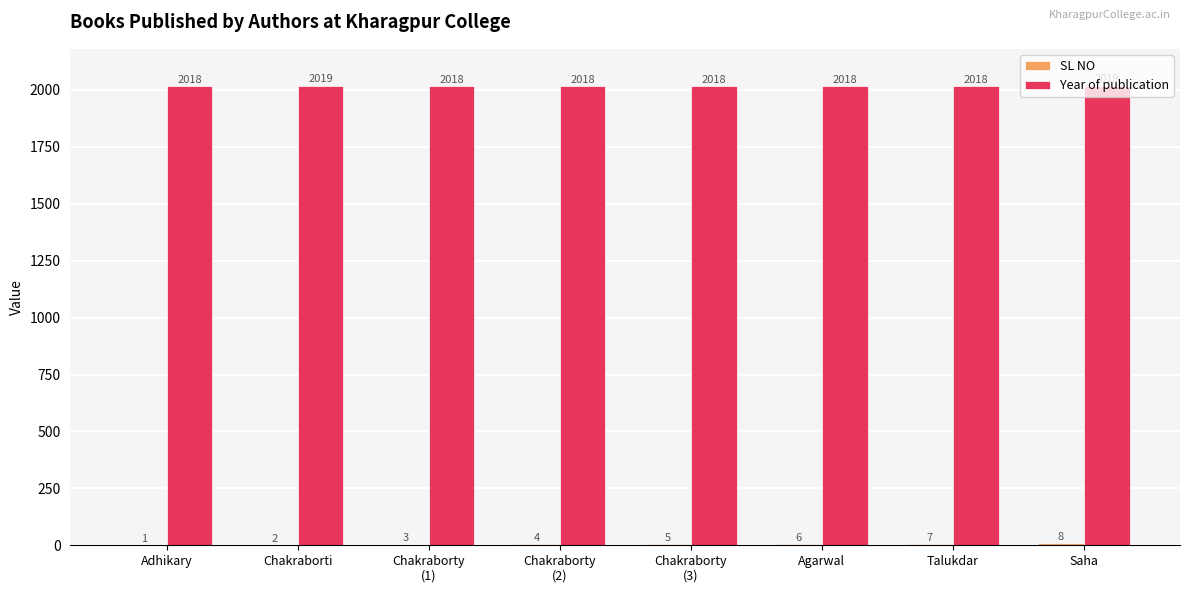

The value of Year of publication at Adhikary is 2018. True or false?

True